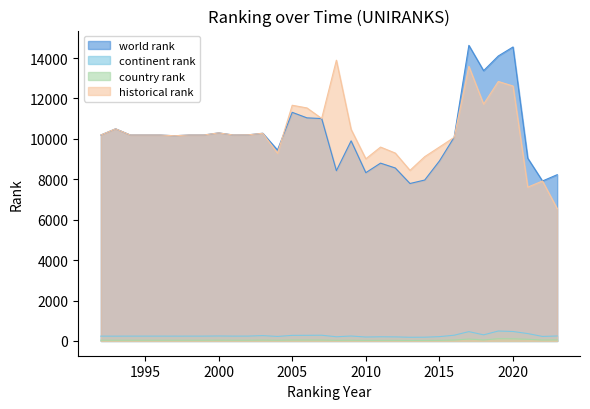

True or false: historical rank has a value of 10192.0 at 2001.

True